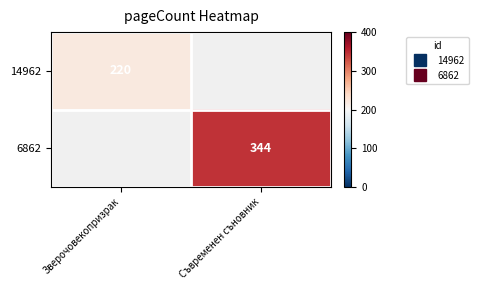

Rank the series at Зверочовекопризрак from highest to lowest value.

14962, 6862